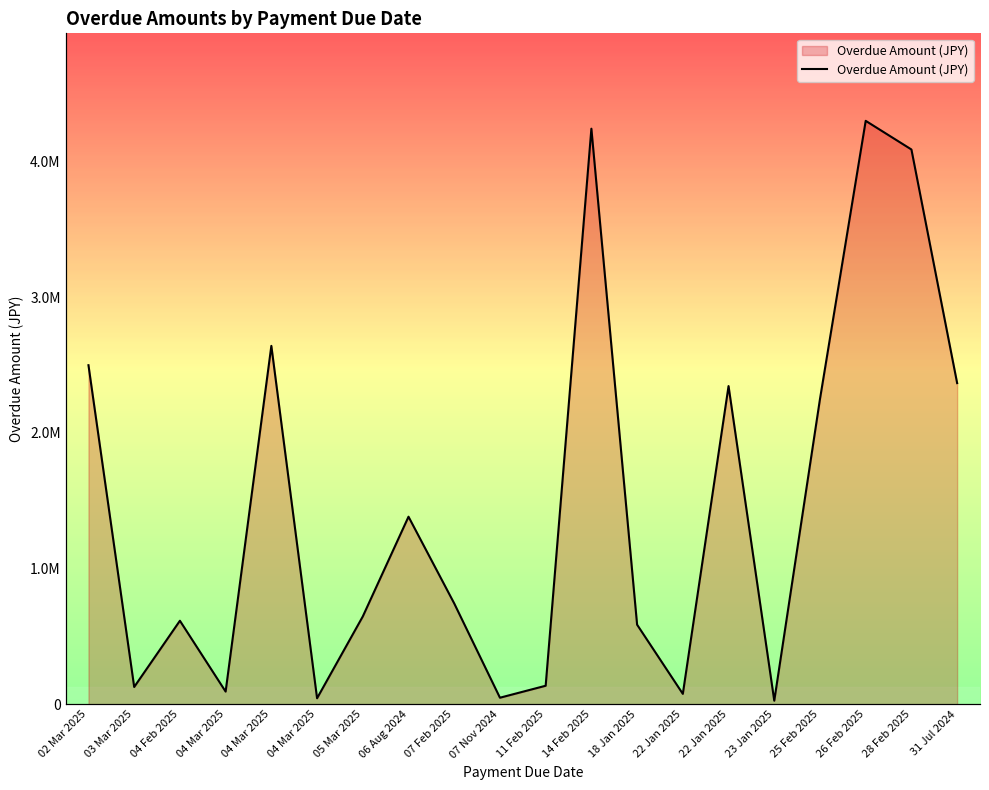

Does the chart display data point markers on the line(s)?

No